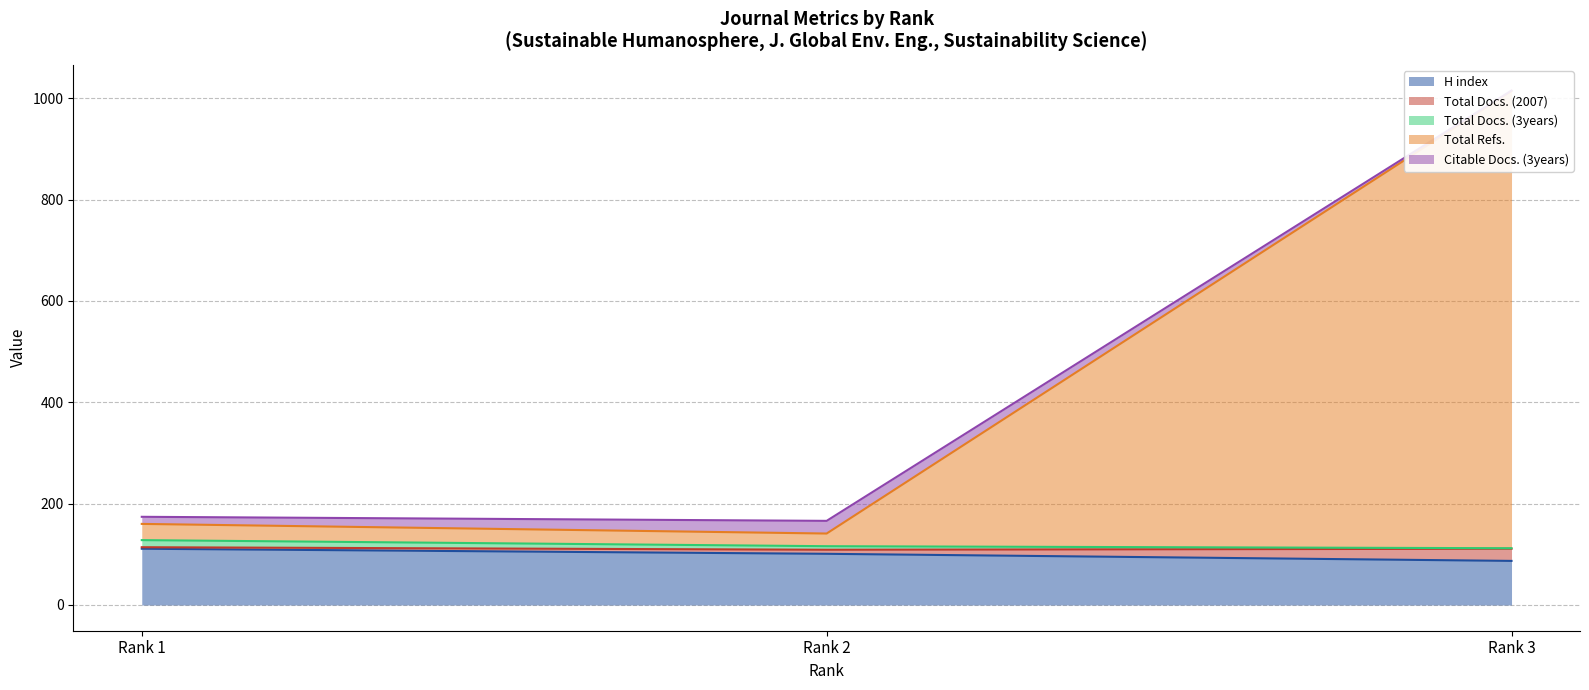

What is the highest value of the H index series?

111